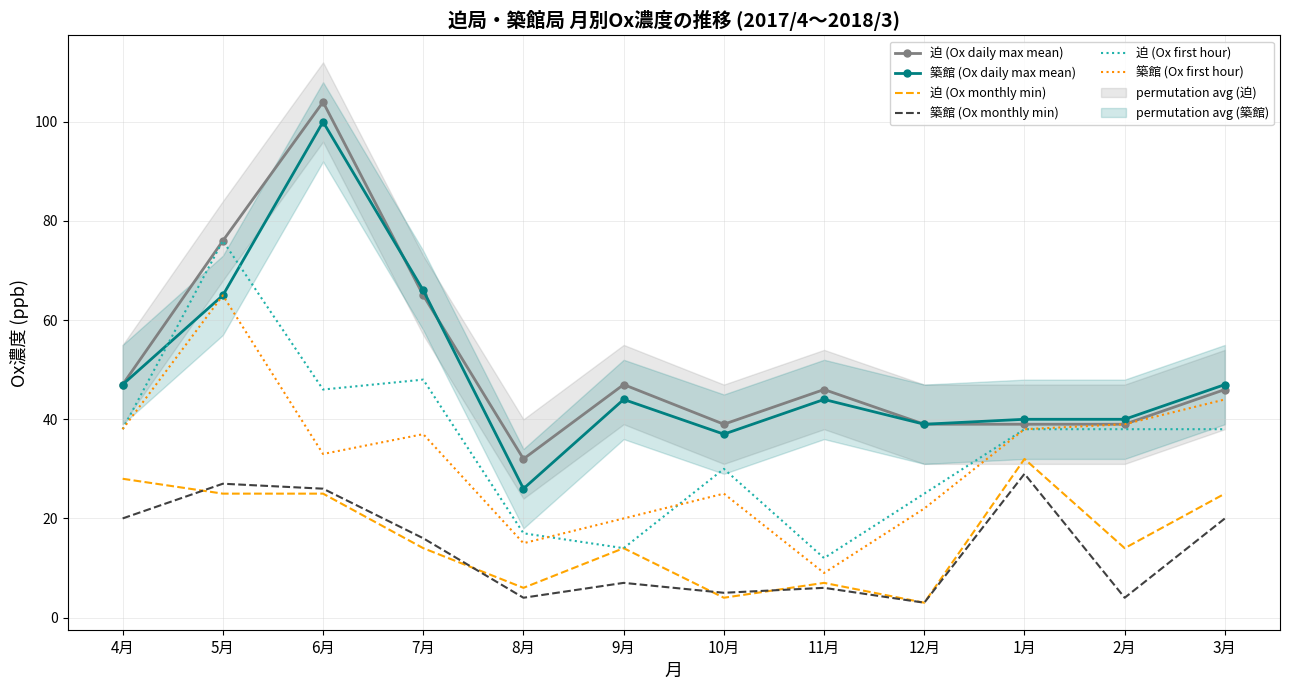

At which category does 迫 (Ox daily max mean) reach its first local valley?

8月